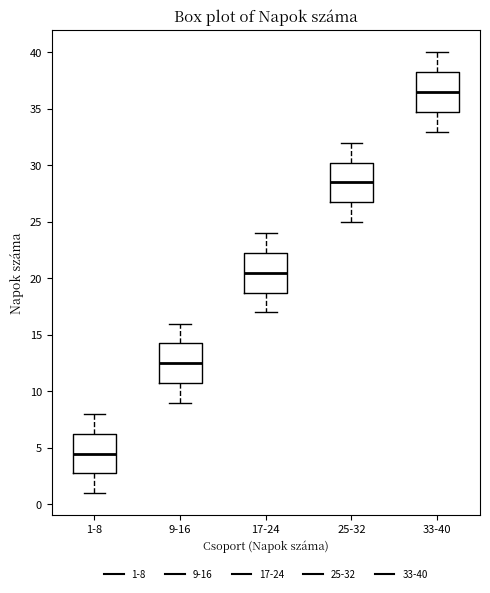

Reading left to right, transcribe this box plot: for each box, give where its median line is, the range the box spans, and where its two whiskers end, as read against the y-axis. The values are not printed on the chart, so give them approximately, as read against the axis.

1-8: median 4.5, box 3.0 to 6.5, whiskers 1.0 to 8.0
9-16: median 12.5, box 11.0 to 14.5, whiskers 9.0 to 16.0
17-24: median 20.5, box 19.0 to 22.5, whiskers 17.0 to 24.0
25-32: median 28.5, box 27.0 to 30.5, whiskers 25.0 to 32.0
33-40: median 36.5, box 35.0 to 38.5, whiskers 33.0 to 40.0